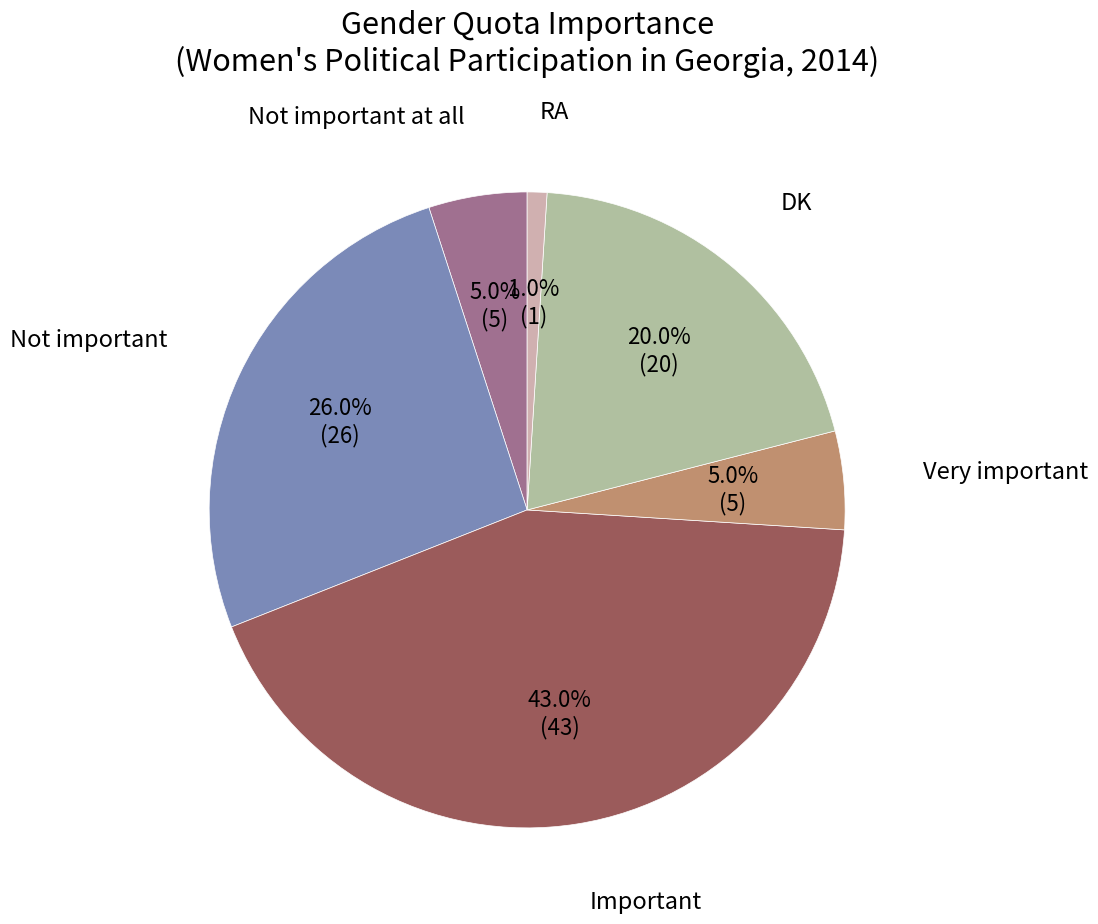

Rank the categories by value from lowest to highest.

RA, Not important at all, Very important, DK, Not important, Important